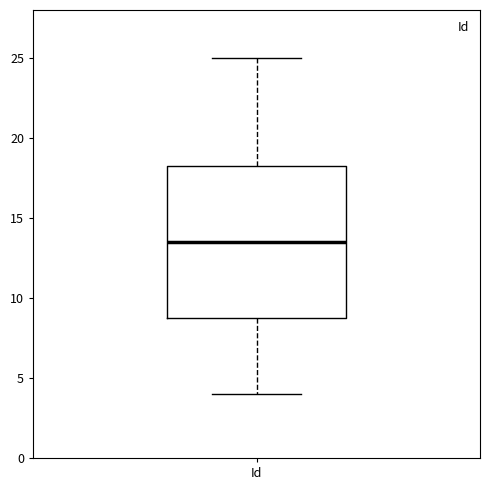

Read this box plot against the y-axis: the position of the median line, the range covered by the box, and the ends of both whiskers. The values are not printed on the chart, so give them approximately, as read against the axis.

median 13.5, box 9.0 to 18.5, whiskers 4.0 to 25.0